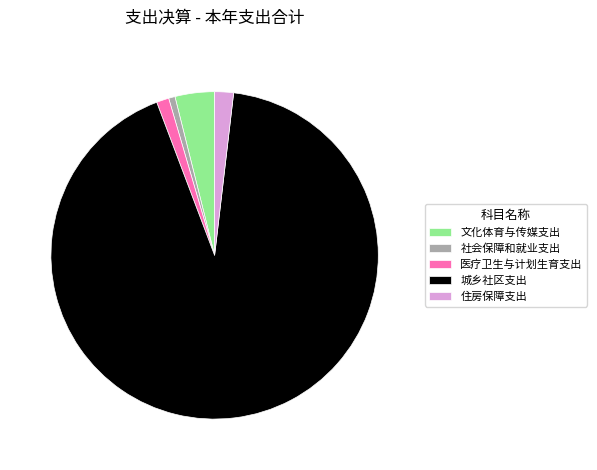

Is the sum of 城乡社区支出 and 医疗卫生与计划生育支出 greater than half?

Yes